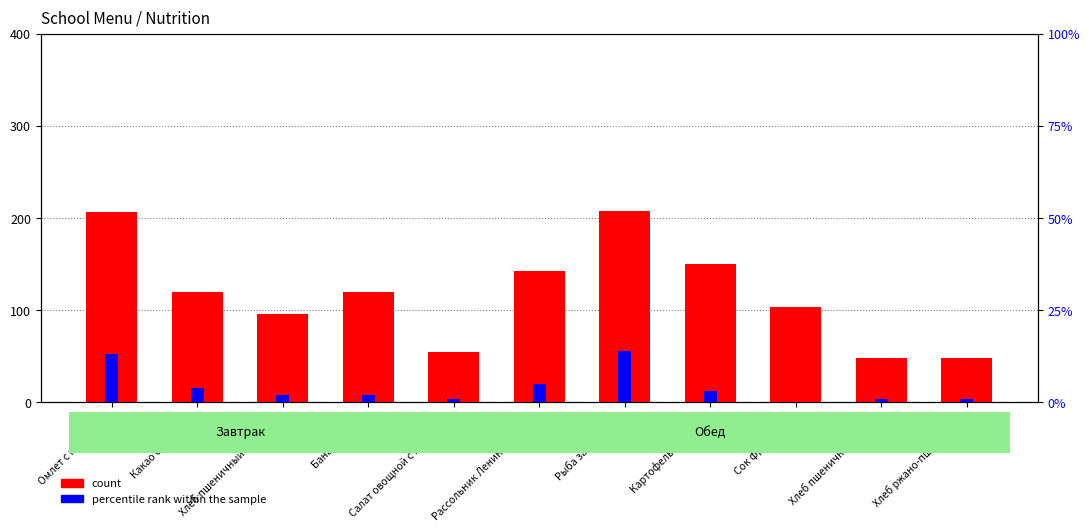

The value of count at Сок фруктовый is 104. True or false?

True